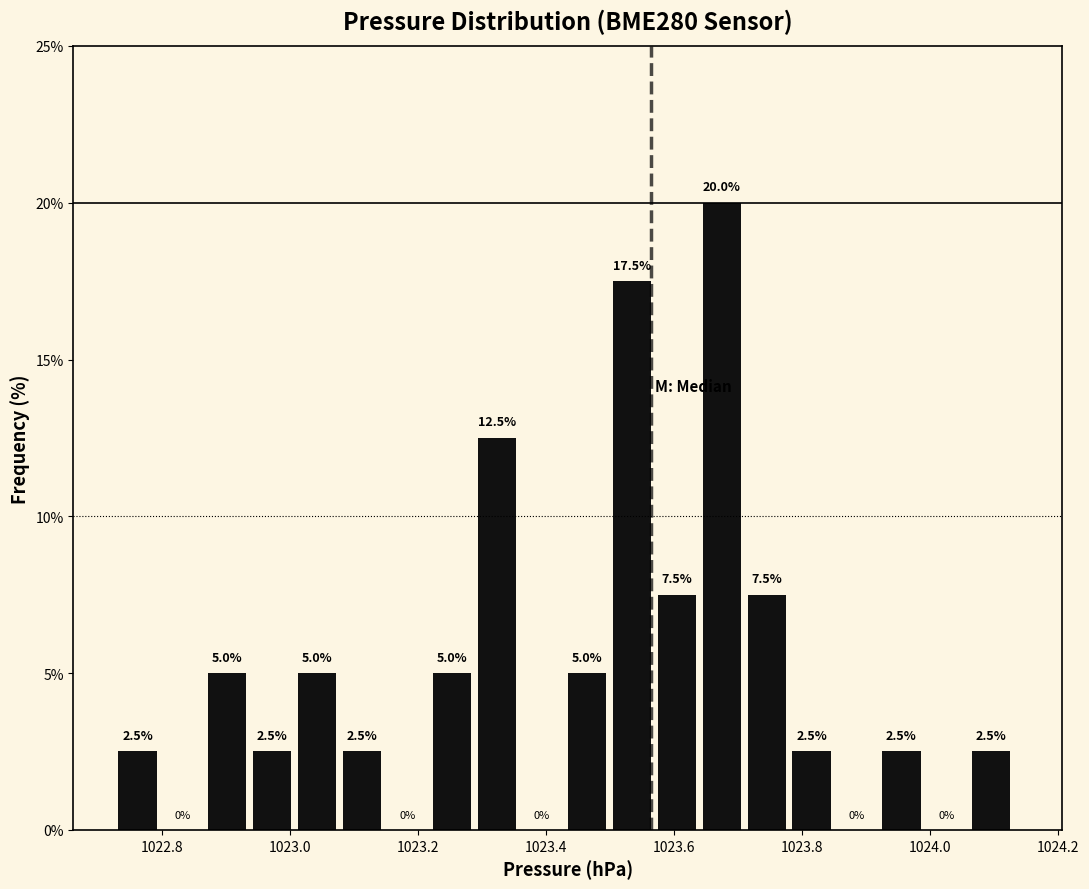

Read against the x-axis, roughly where is the centre of the tallest bar?

1023.68